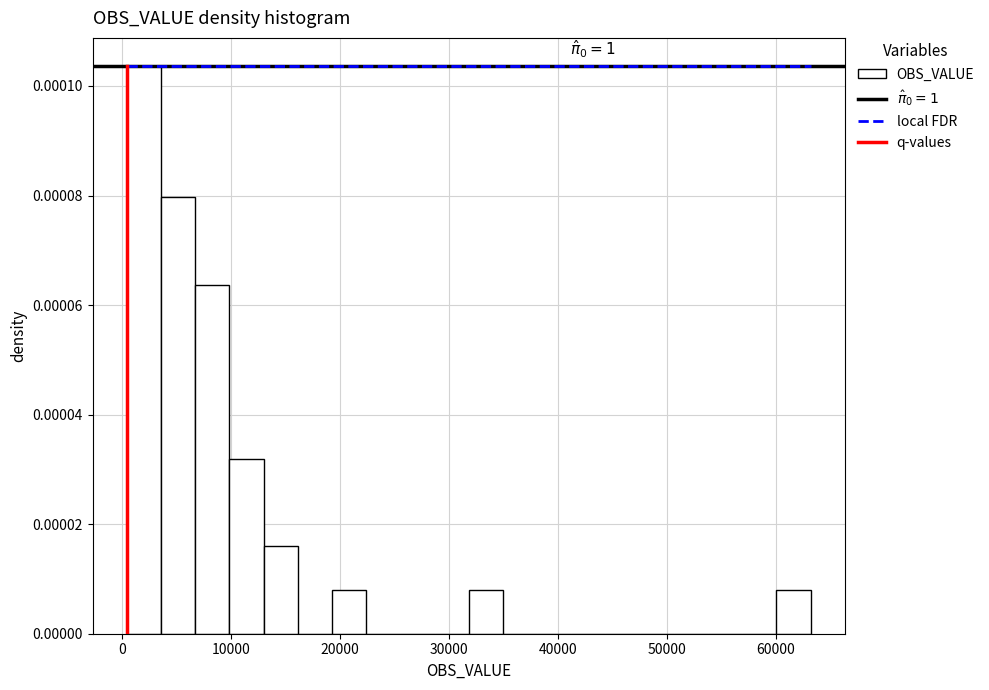

Read against the x-axis, roughly where is the centre of the tallest bar?

2000